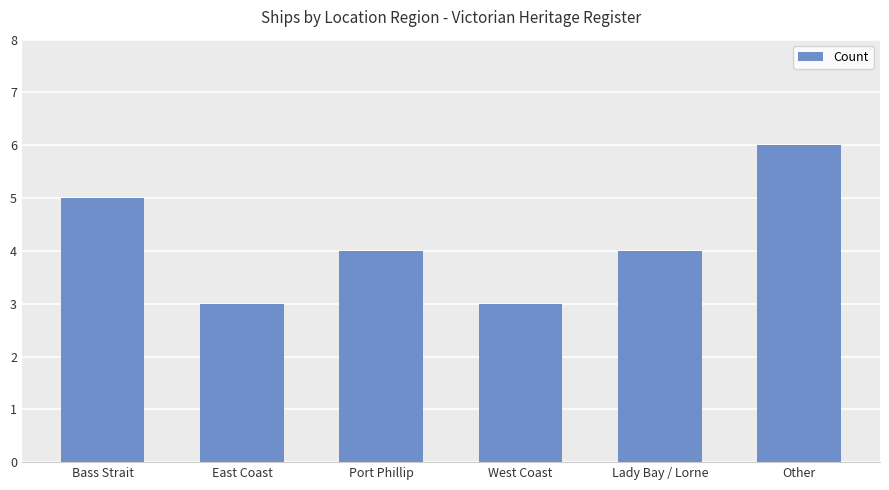

The chart shows a value of 3 at West Coast. True or false?

True